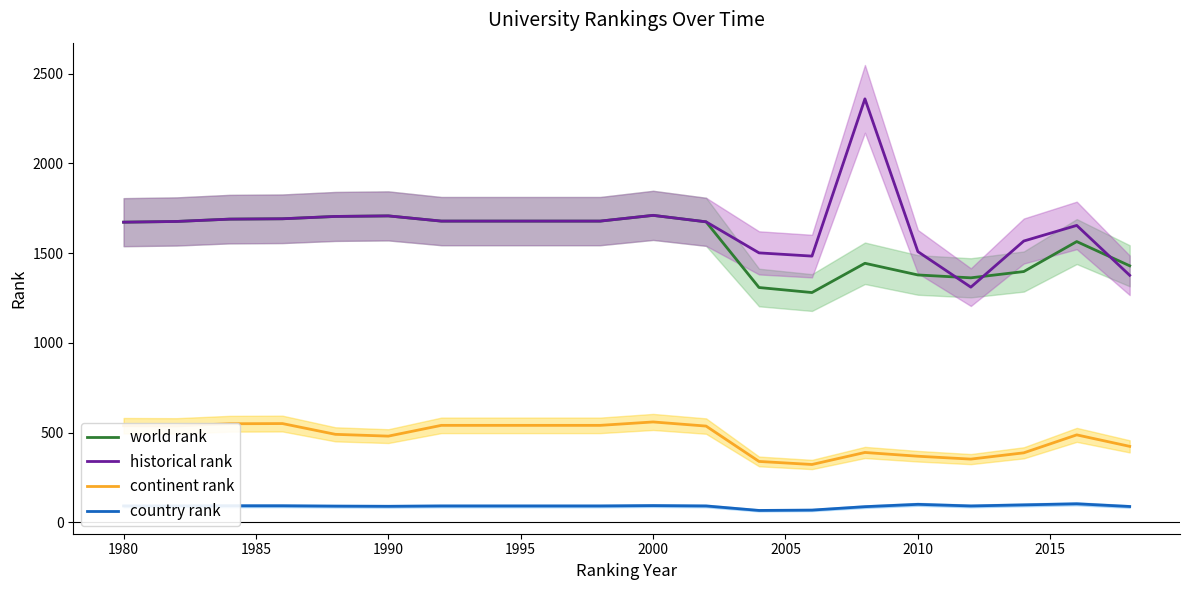

What is the sum of all continent rank values?

9486